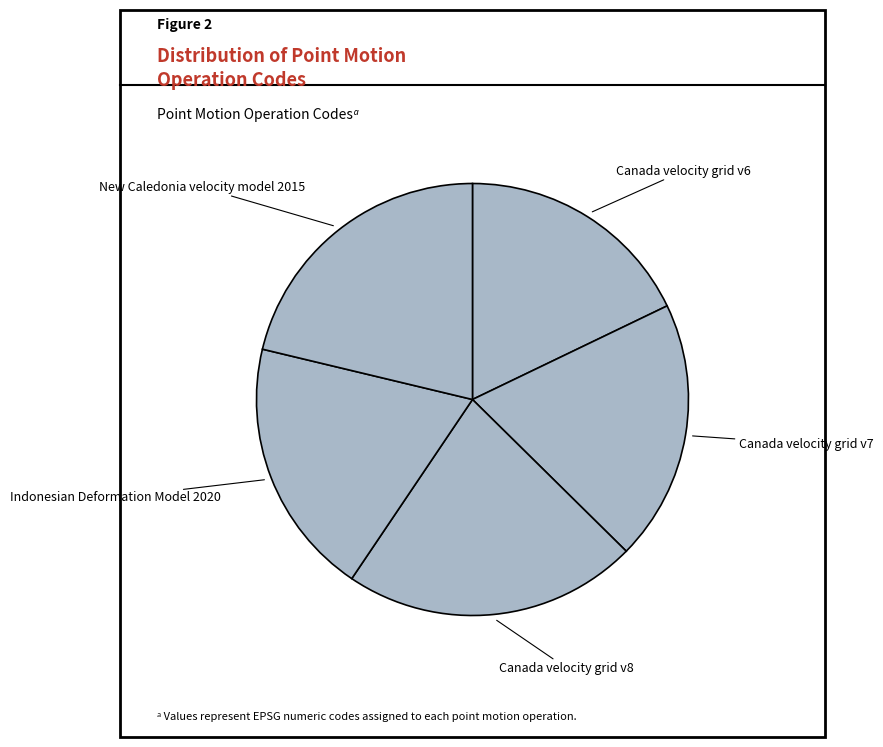

How many segments does this pie chart have?

5